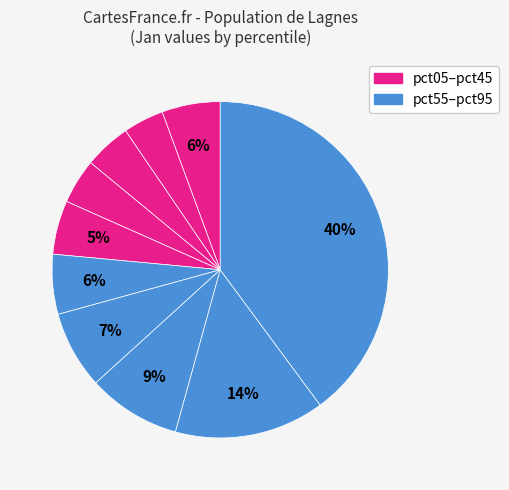

How many segments does this pie chart have?

10